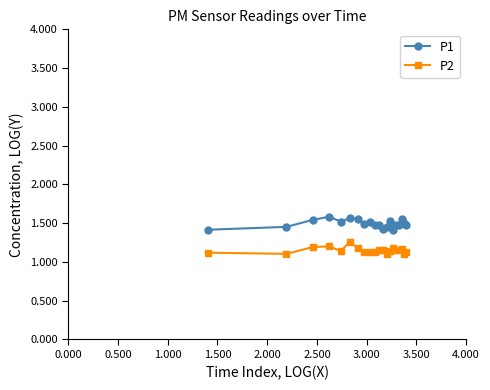

True or false: P2 and P1 cross at least once.

False